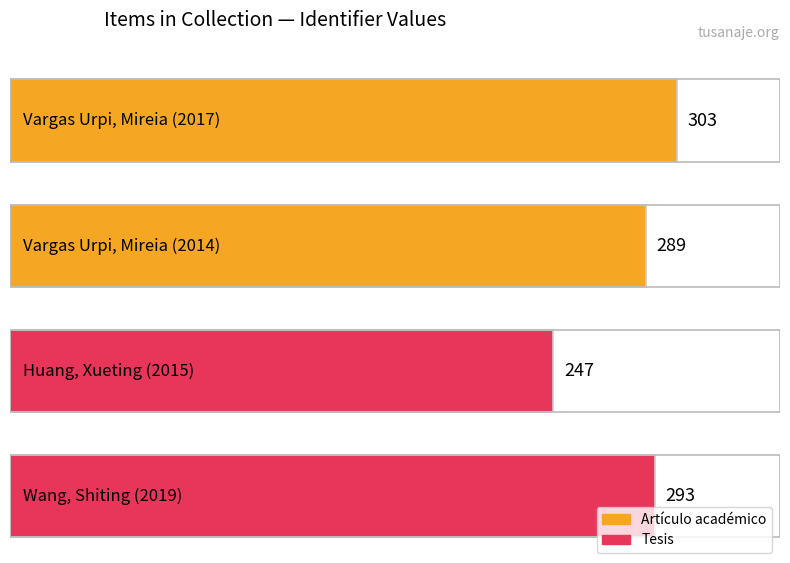

Rank the categories by value from lowest to highest.

Huang, Xueting (2015), Vargas Urpi, Mireia (2014), Wang, Shiting (2019), Vargas Urpi, Mireia (2017)